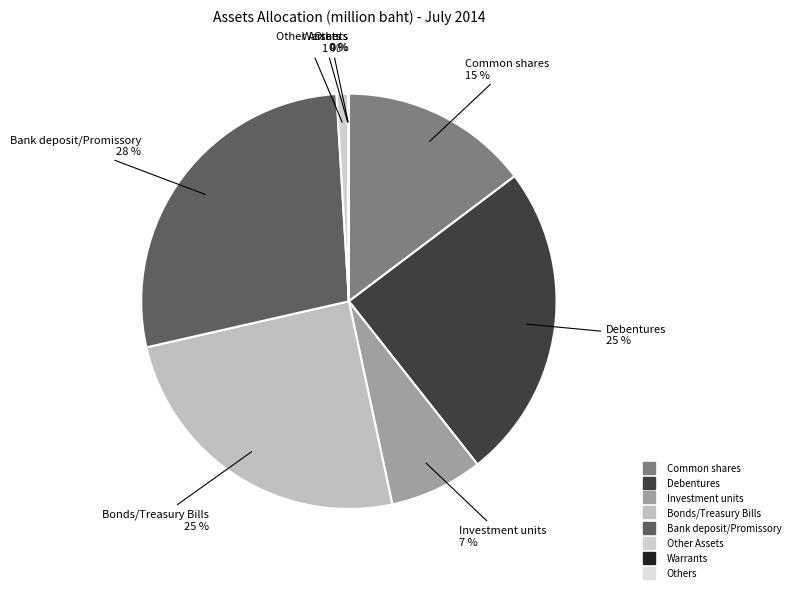

Is there a majority slice in this chart?

No